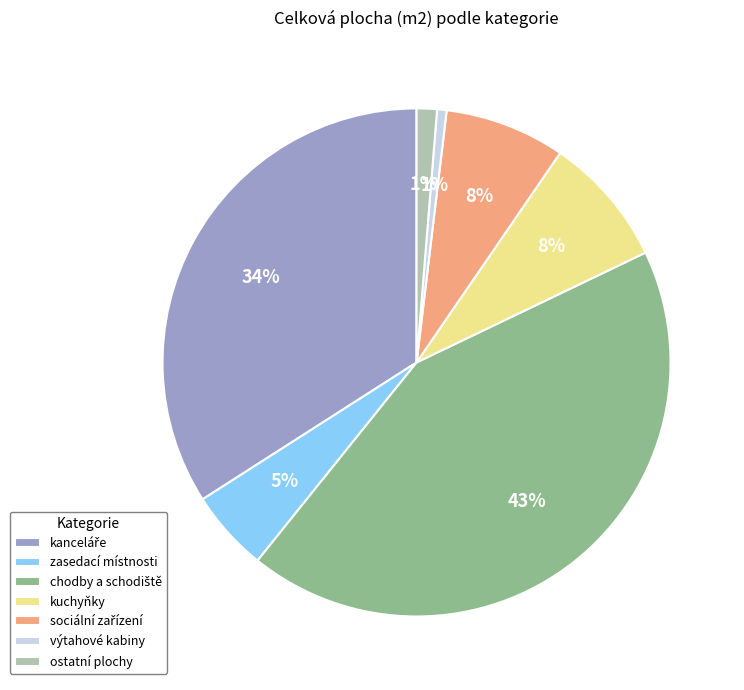

Is the sum of kuchyňky and ostatní plochy greater than half?

No